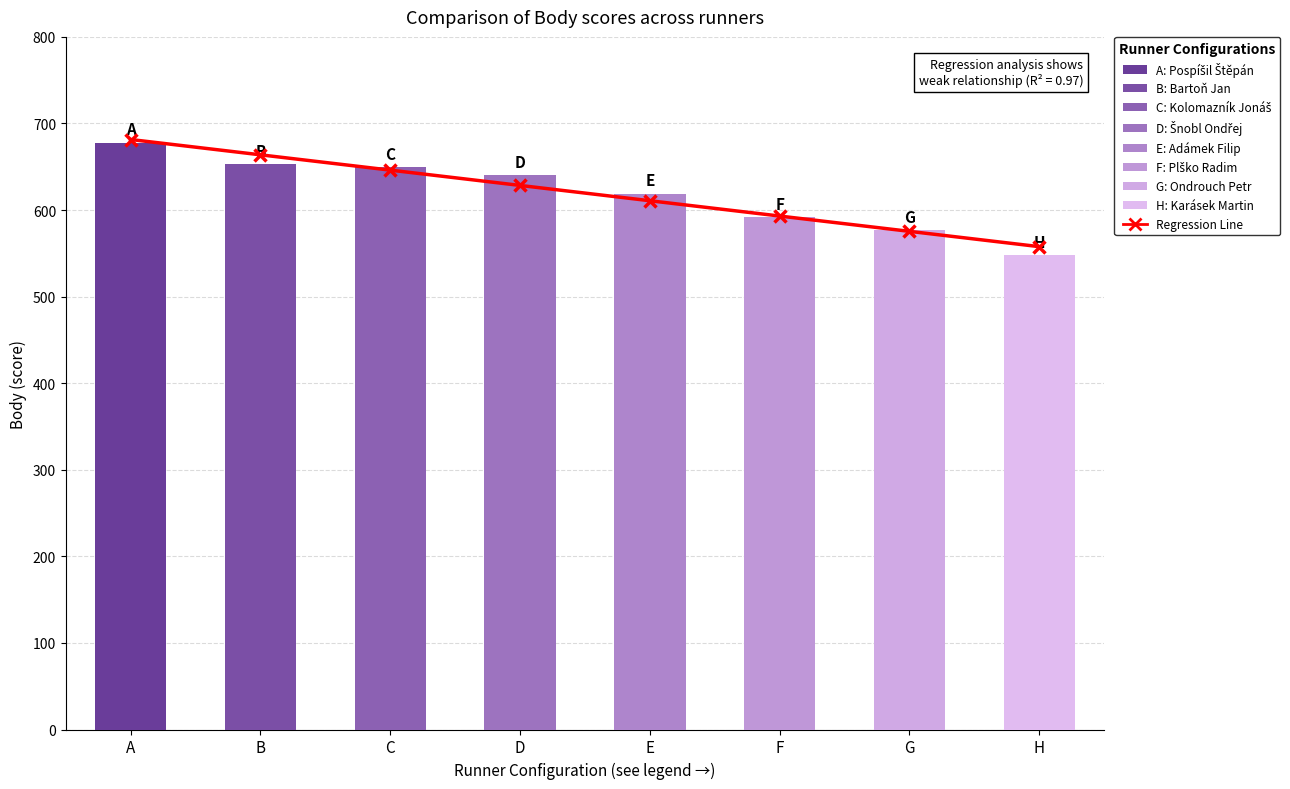

Which has a higher value, E or B?

B